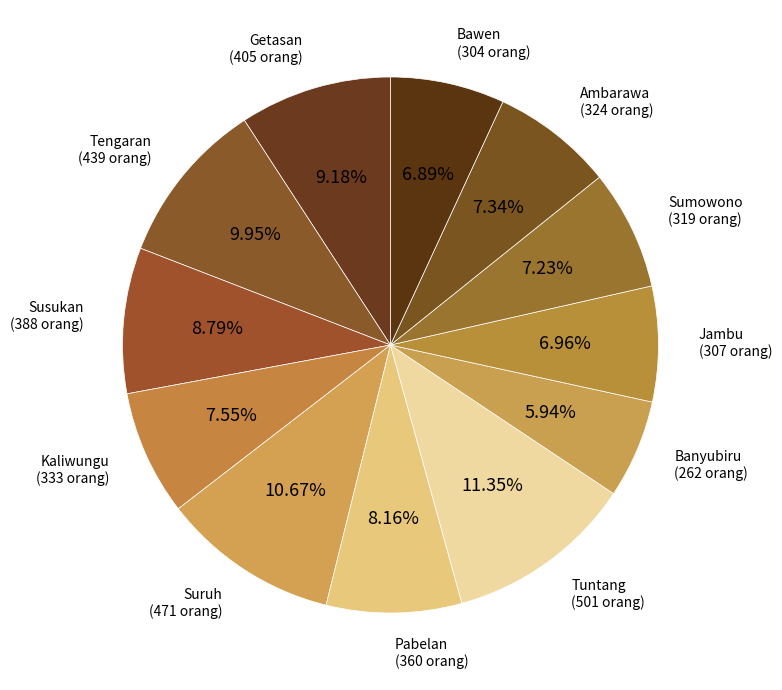

To the nearest percent, what percentage of the pie is Sumowono?

7%